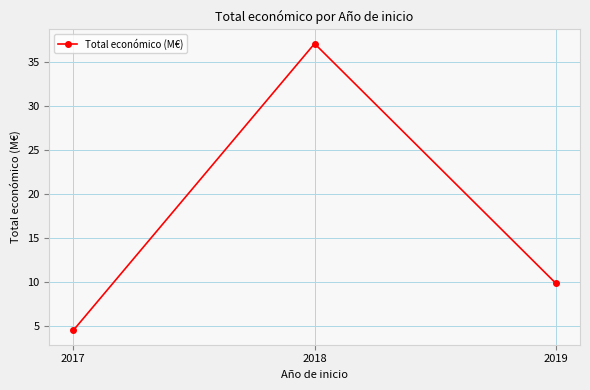

True or false: the data shows 4.0 at 2019.

False